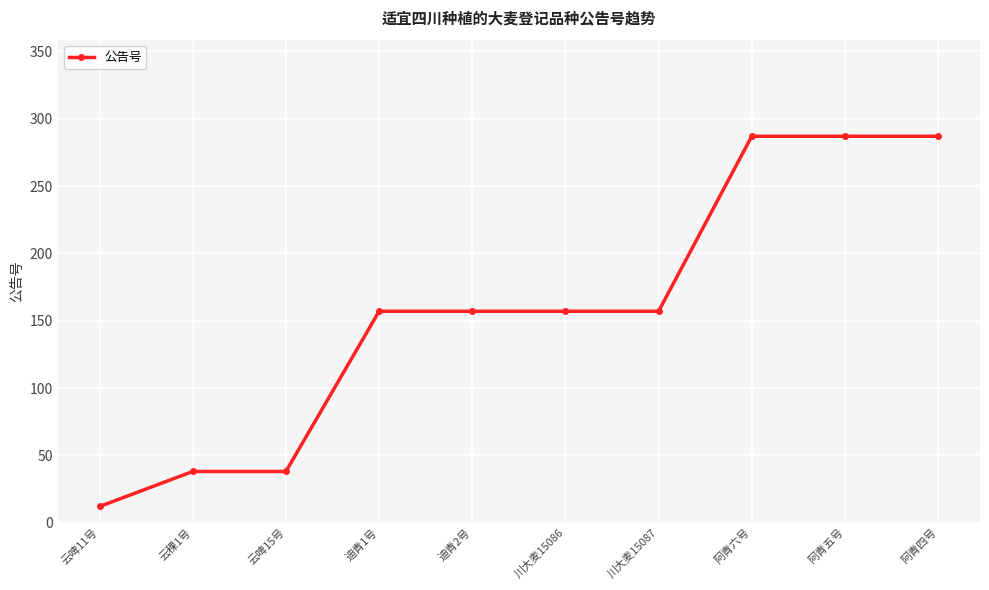

What is the label of the 4th point from the right?

川大麦15087